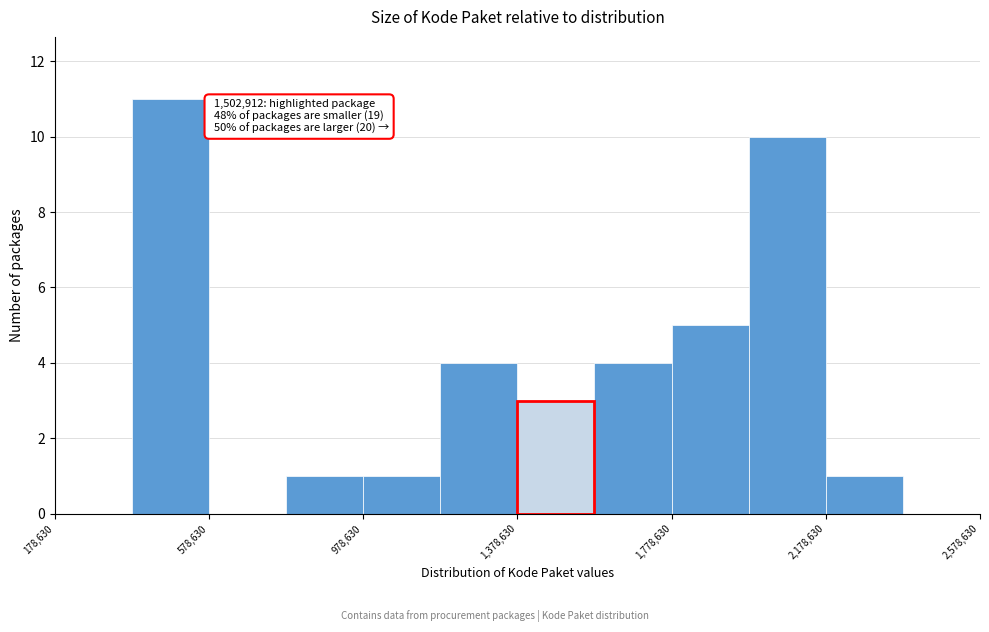

Over which range of the x-axis is the bar tallest?

400000 to 600000